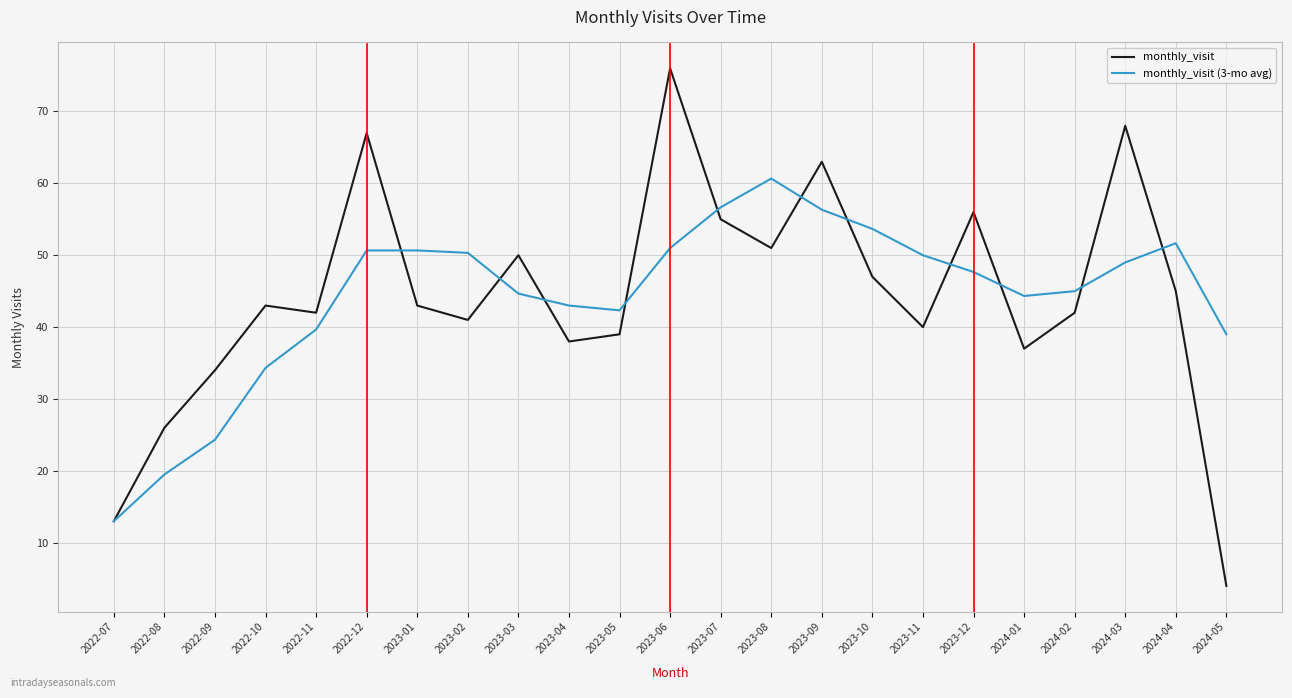

At which category does the chart reach its peak across all series?

2023-06